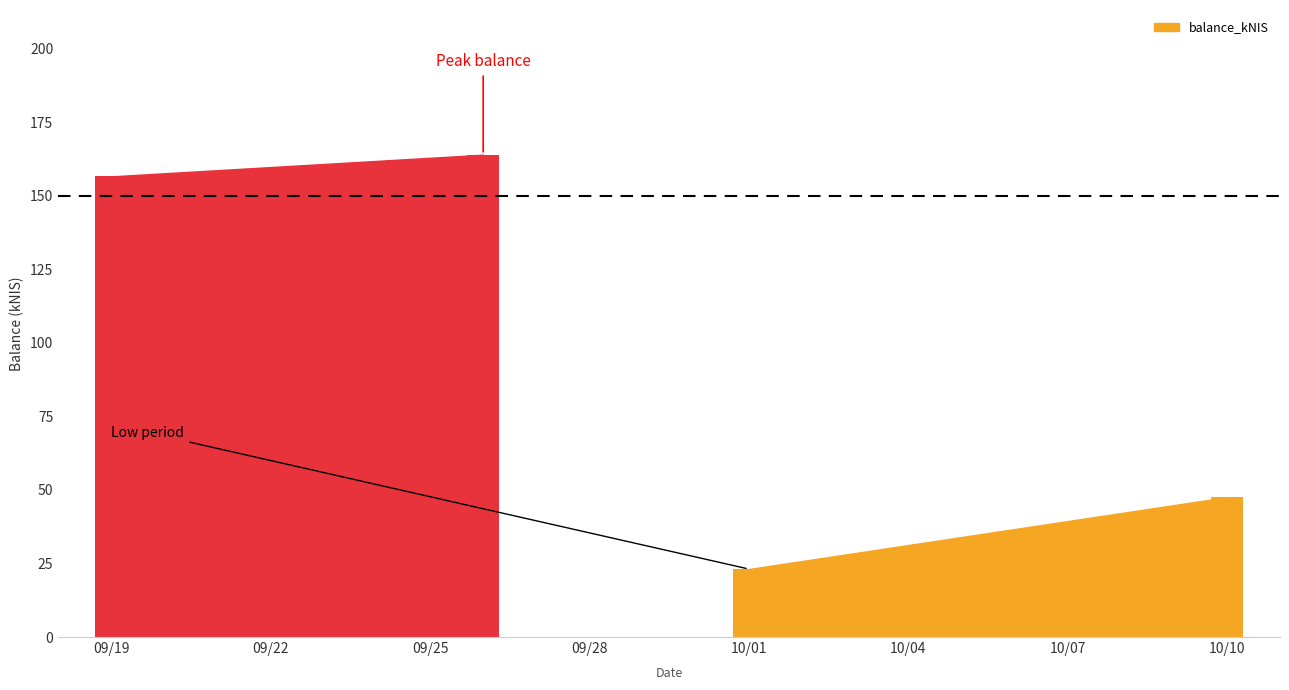

How many series are shown in this chart?

1